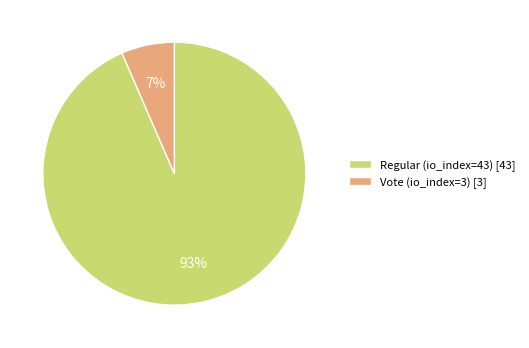

Rank the categories by value from highest to lowest.

Regular (io_index=43), Vote (io_index=3)